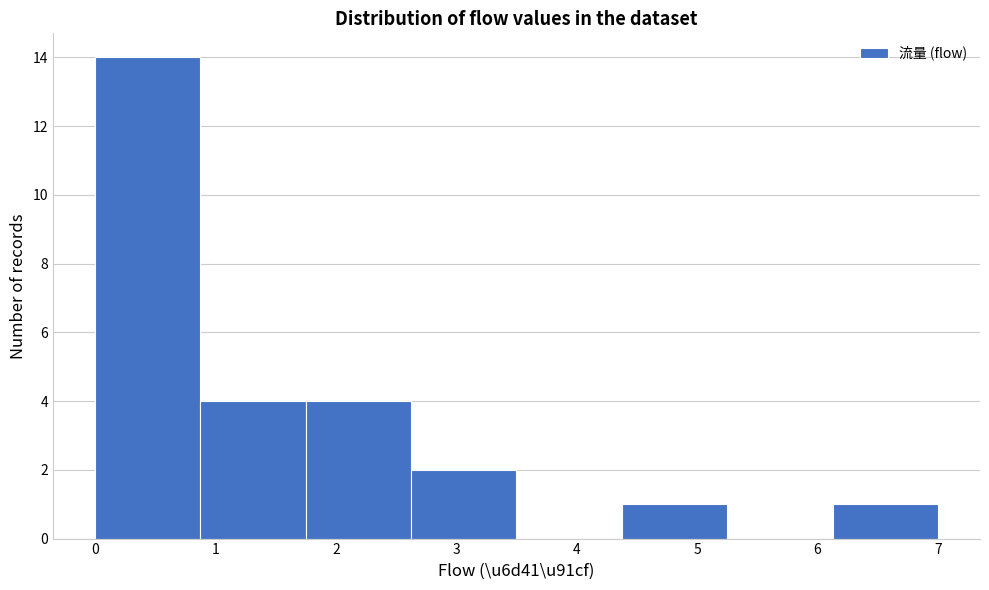

How tall is the bar that spans 4.4 to 5.3 on the x-axis? Neither the bar edges nor the heights are printed on the chart, so give them approximately, as read against the axes.

1